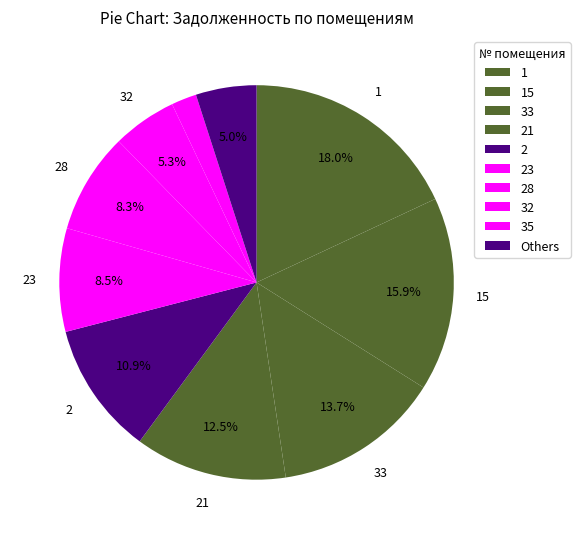

Which slice is the largest?

1